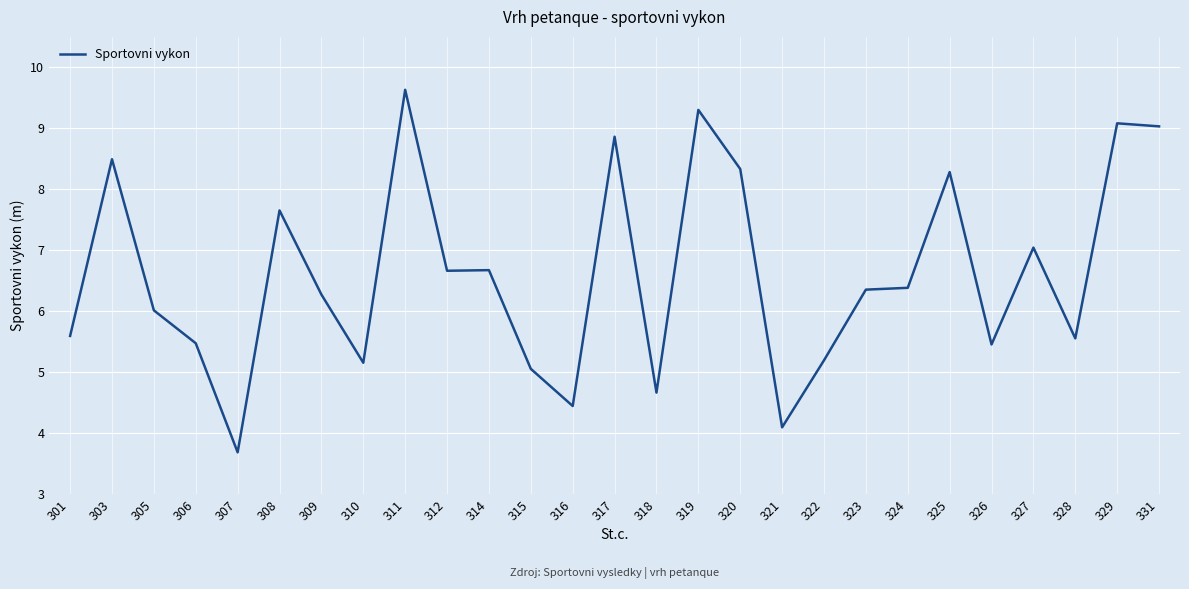

What is the difference between the values at 318 and 310?

0.5